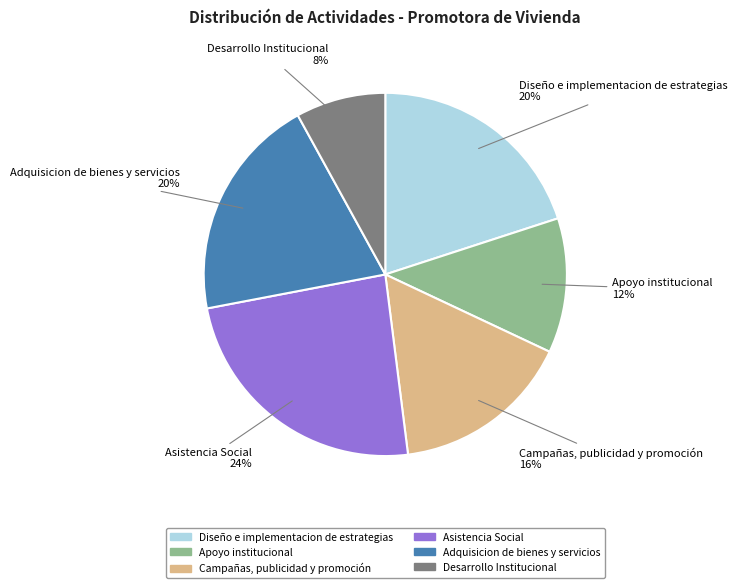

Does Adquisicion de bienes y servicios represent more than half of the total?

No